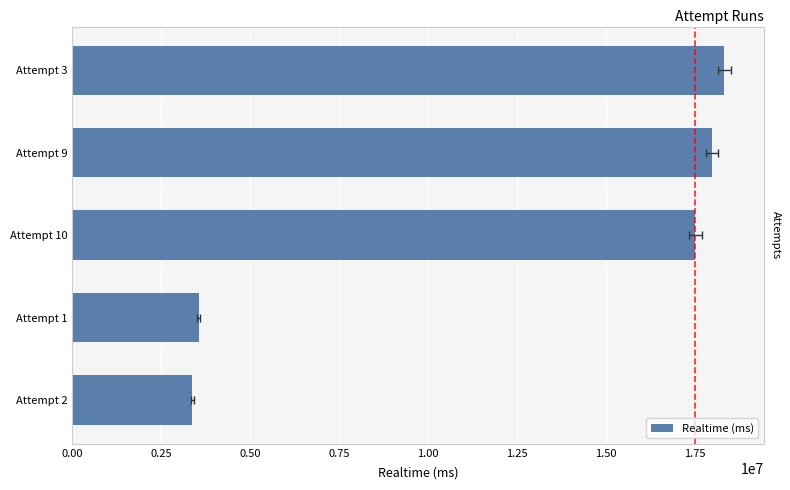

The chart shows a value of 3375568 at Attempt 2. True or false?

True